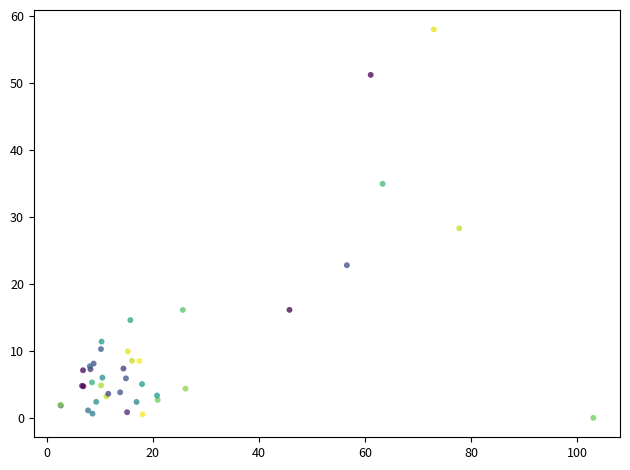

What Y value in the scatter plot is closest to 29?

28.3